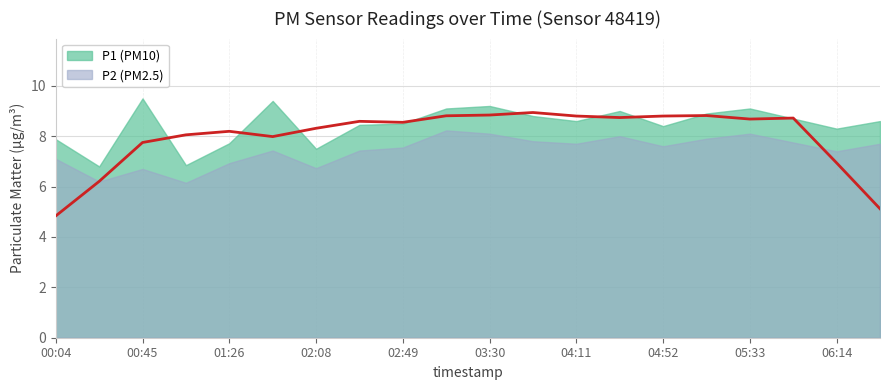

What is the label of the 10th point from the right?

03:30